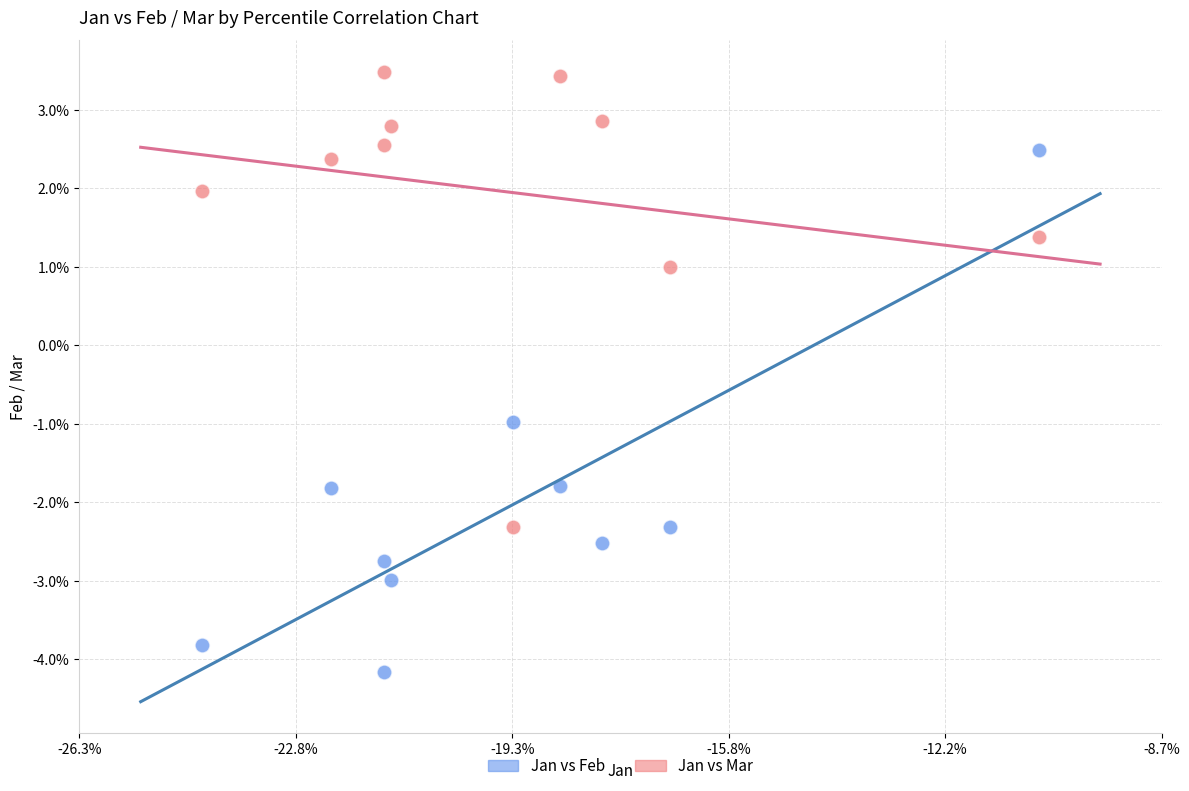

Which series reaches the maximum Y coordinate?

Jan vs Mar